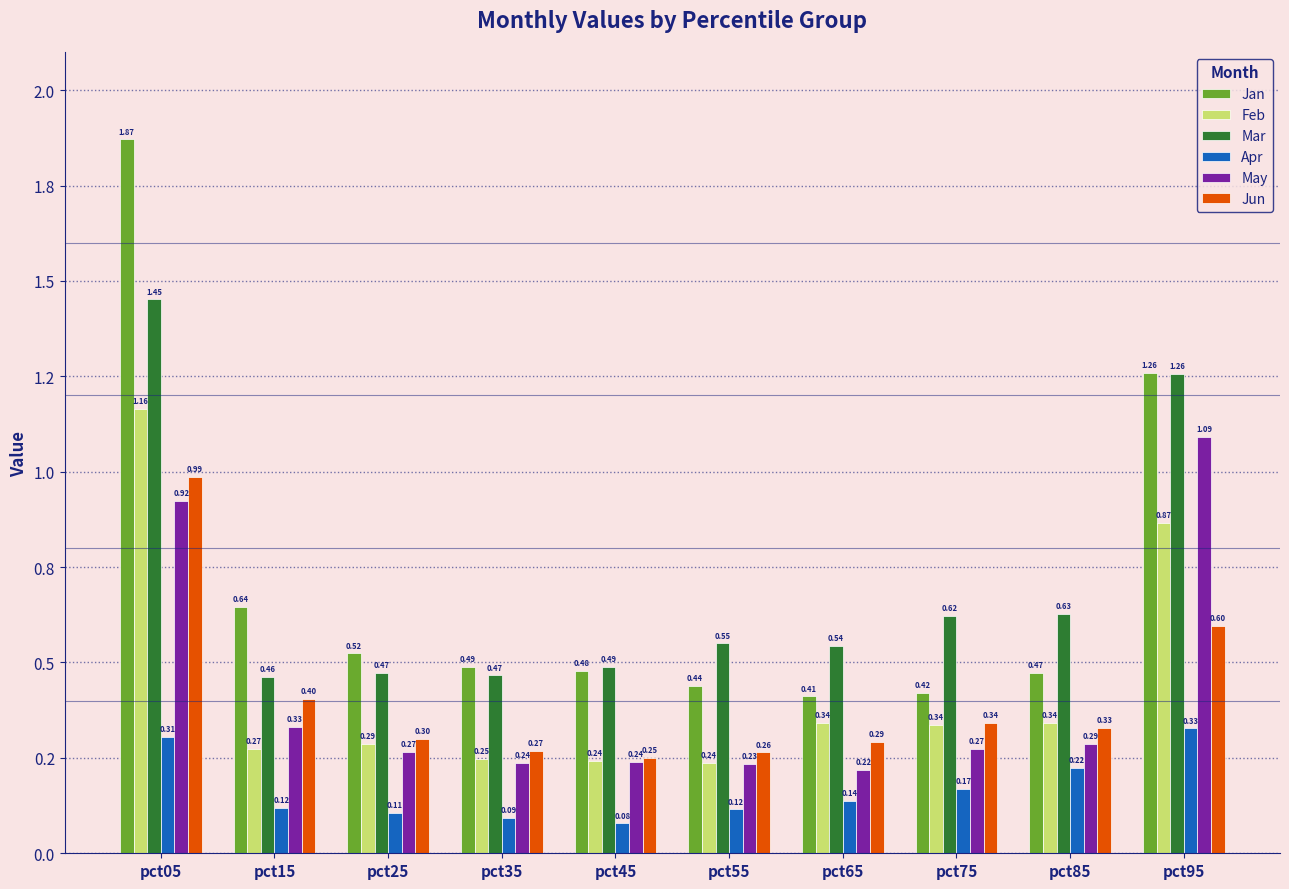

Reading left to right, what are all the values shown in this chart?

Jan: pct05=1.9	pct15=0.6	pct25=0.5	pct35=0.5	pct45=0.5	pct55=0.4	pct65=0.4	pct75=0.4	pct85=0.5	pct95=1.3
Feb: pct05=1.2	pct15=0.3	pct25=0.3	pct35=0.2	pct45=0.2	pct55=0.2	pct65=0.3	pct75=0.3	pct85=0.3	pct95=0.9
Mar: pct05=1.5	pct15=0.5	pct25=0.5	pct35=0.5	pct45=0.5	pct55=0.5	pct65=0.5	pct75=0.6	pct85=0.6	pct95=1.3
Apr: pct05=0.3	pct15=0.1	pct25=0.1	pct35=0.1	pct45=0.1	pct55=0.1	pct65=0.1	pct75=0.2	pct85=0.2	pct95=0.3
May: pct05=0.9	pct15=0.3	pct25=0.3	pct35=0.2	pct45=0.2	pct55=0.2	pct65=0.2	pct75=0.3	pct85=0.3	pct95=1.1
Jun: pct05=1.0	pct15=0.4	pct25=0.3	pct35=0.3	pct45=0.3	pct55=0.3	pct65=0.3	pct75=0.3	pct85=0.3	pct95=0.6